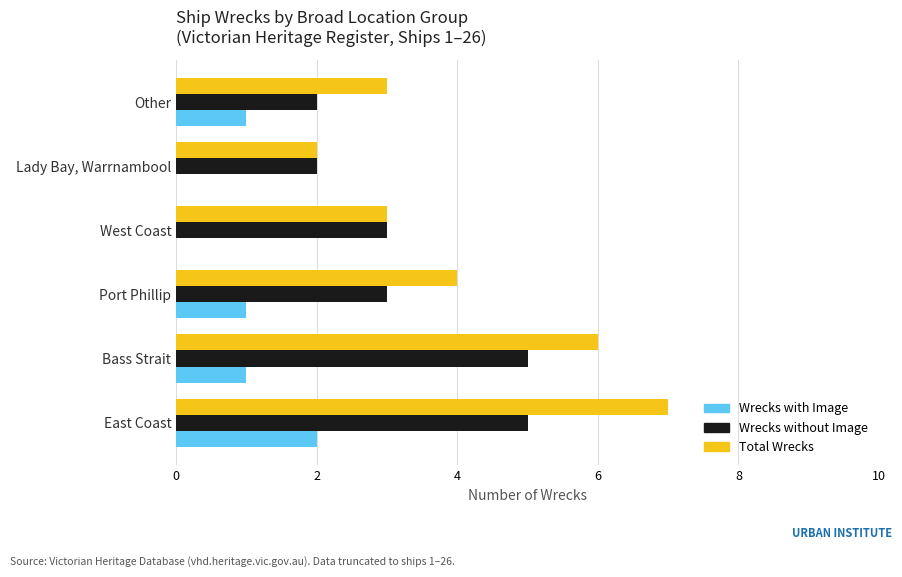

Which series has the largest range (max minus min)?

Total Wrecks